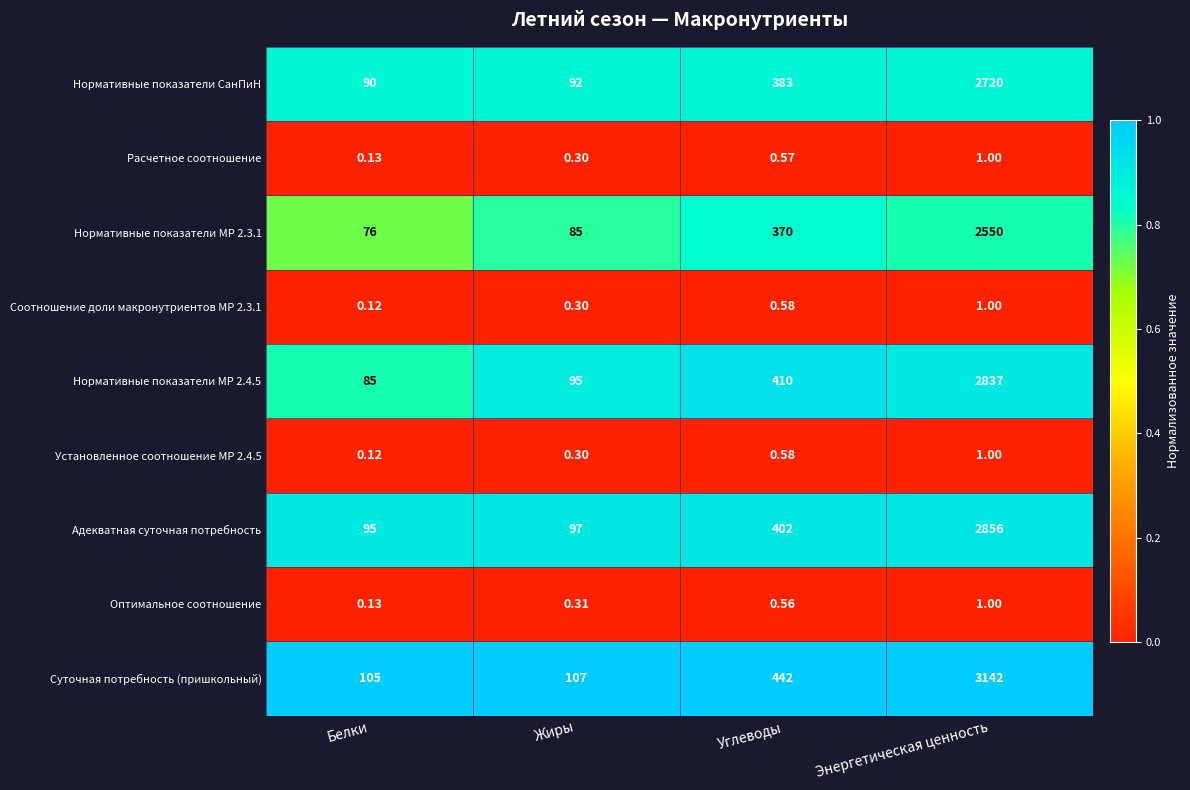

At which category is the sum across all series the highest?

Энергетическая ценность